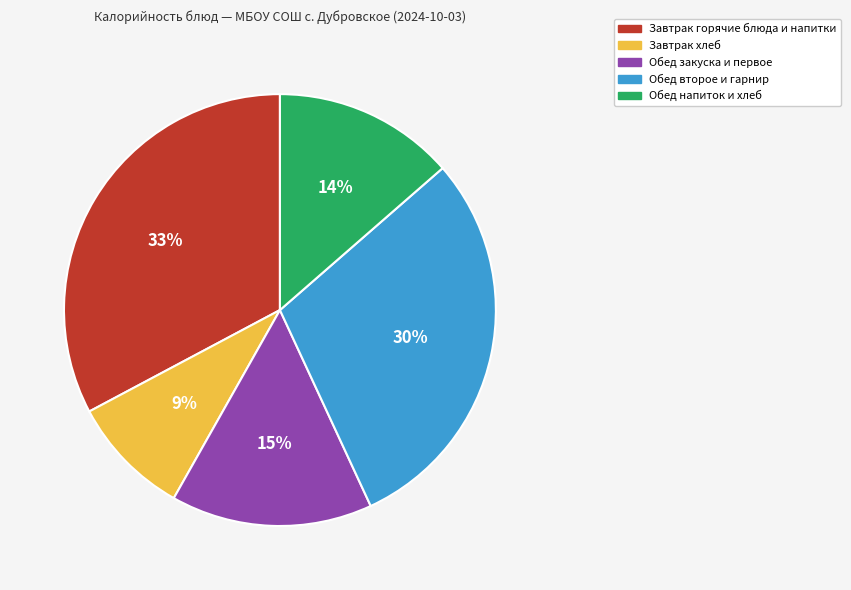

Is there a majority slice in this chart?

No